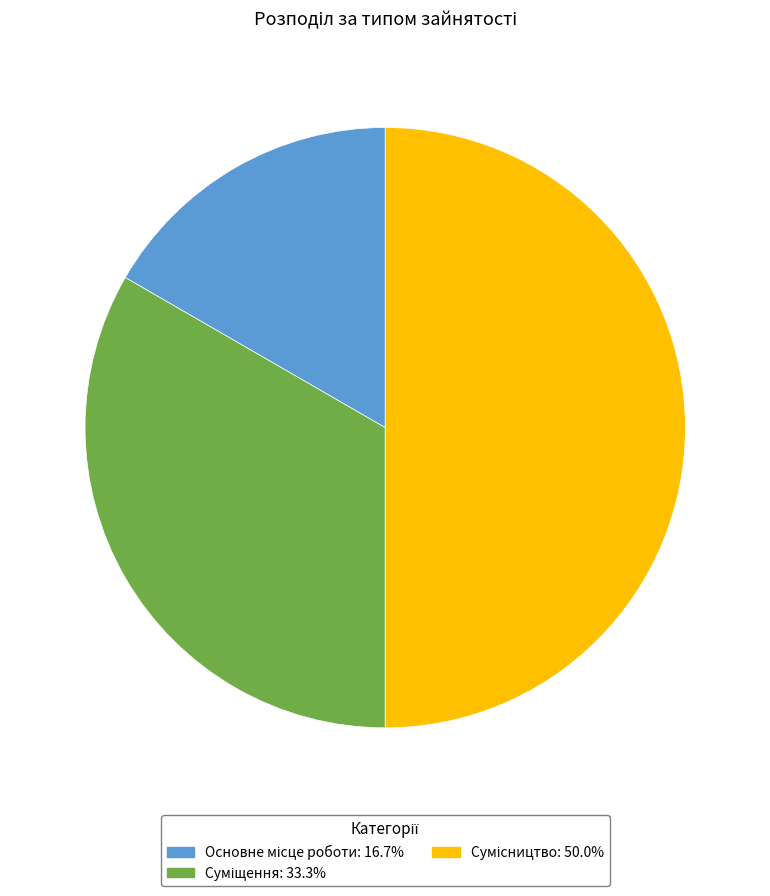

Rank the categories by value from highest to lowest.

Сумісництво, Суміщення, Основне місце роботи